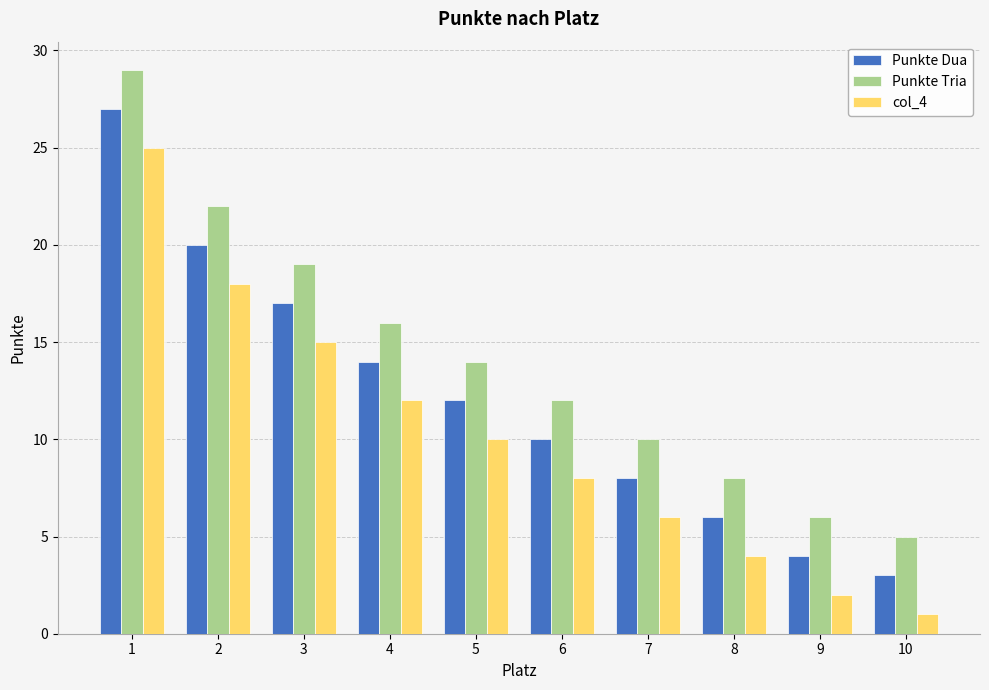

Does the chart contain stacked bars?

No